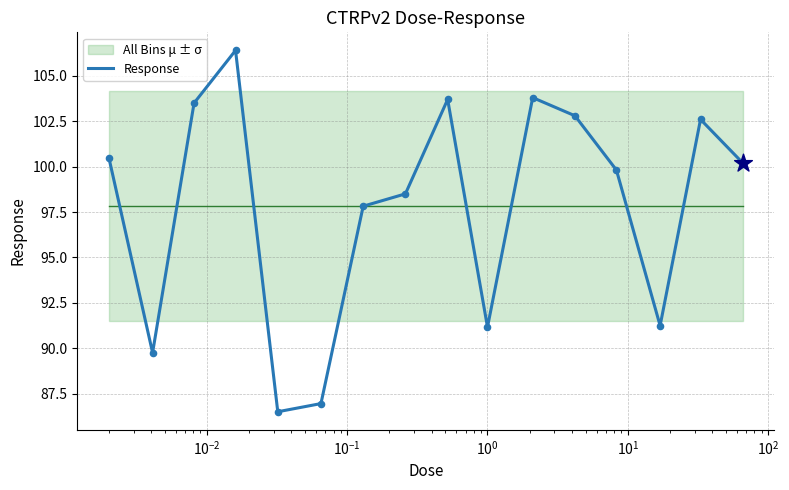

What is the maximum value for Response?

106.4